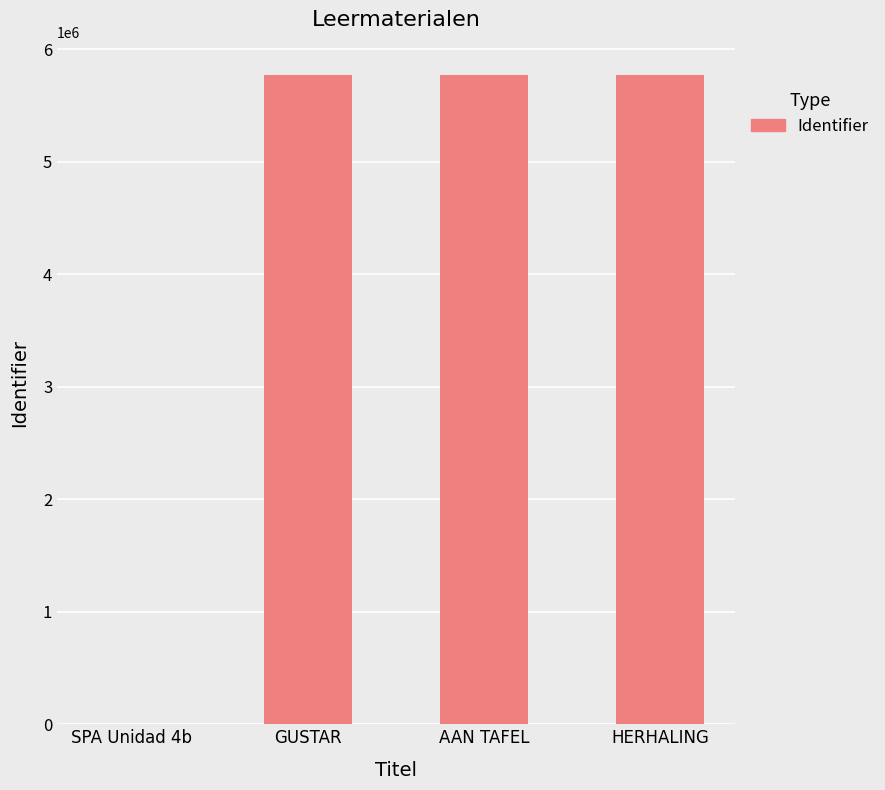

What value does the data have at GUSTAR?

5771032